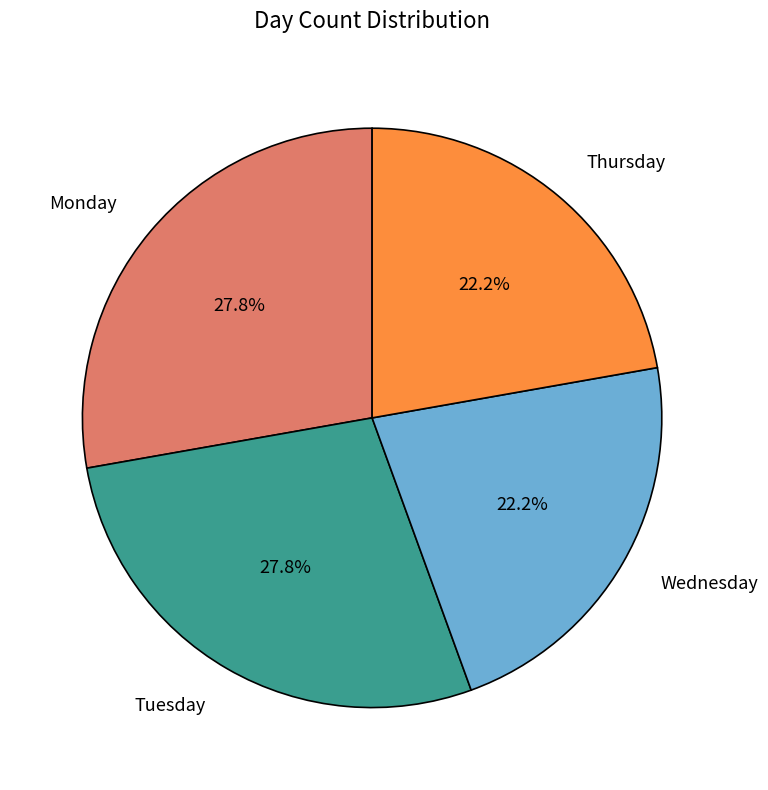

Does any single category account for the majority?

No